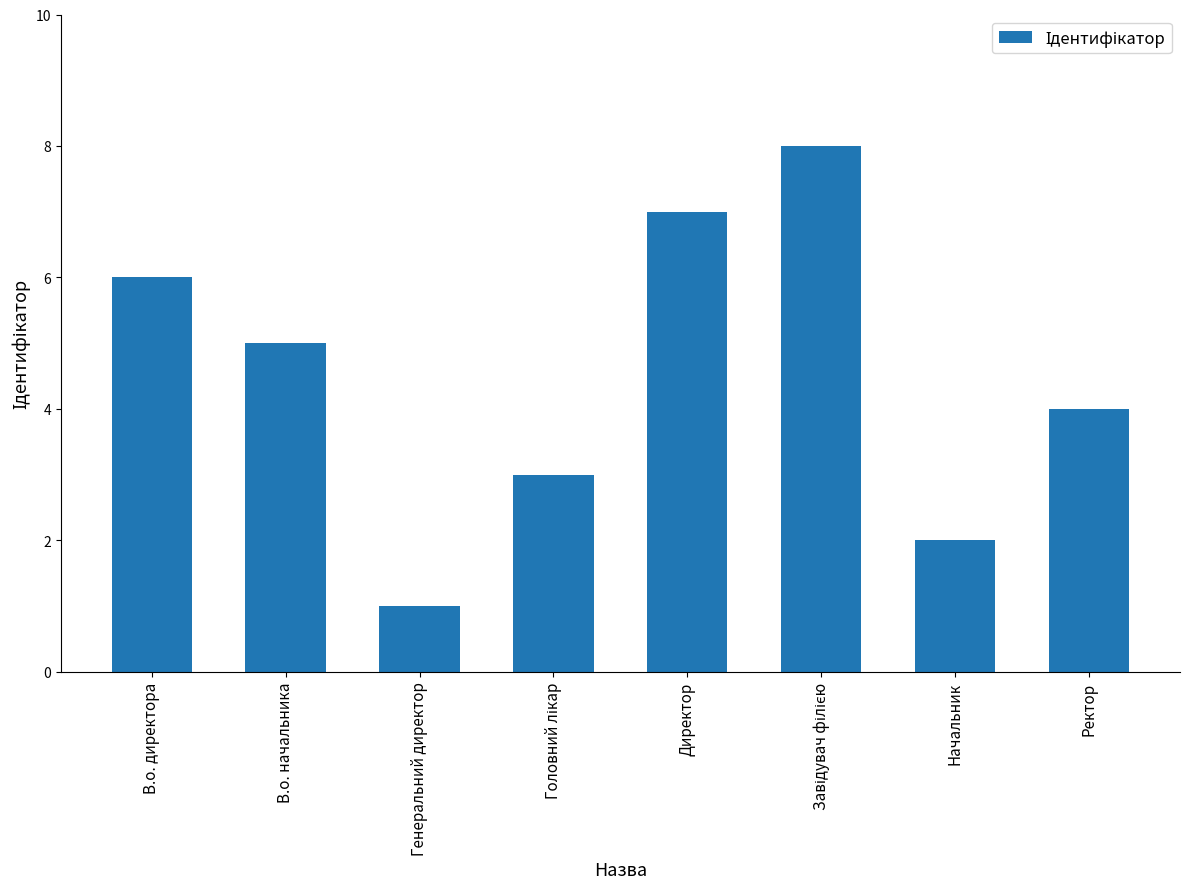

What is the difference between the maximum and minimum values?

7